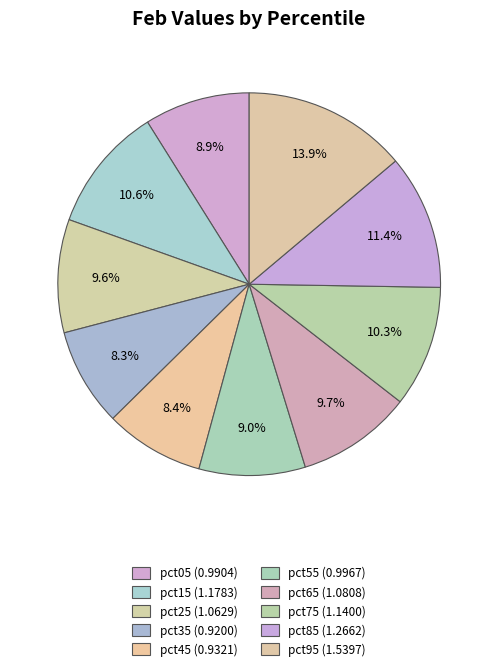

True or false: pct65 accounts for 5% of the total.

False